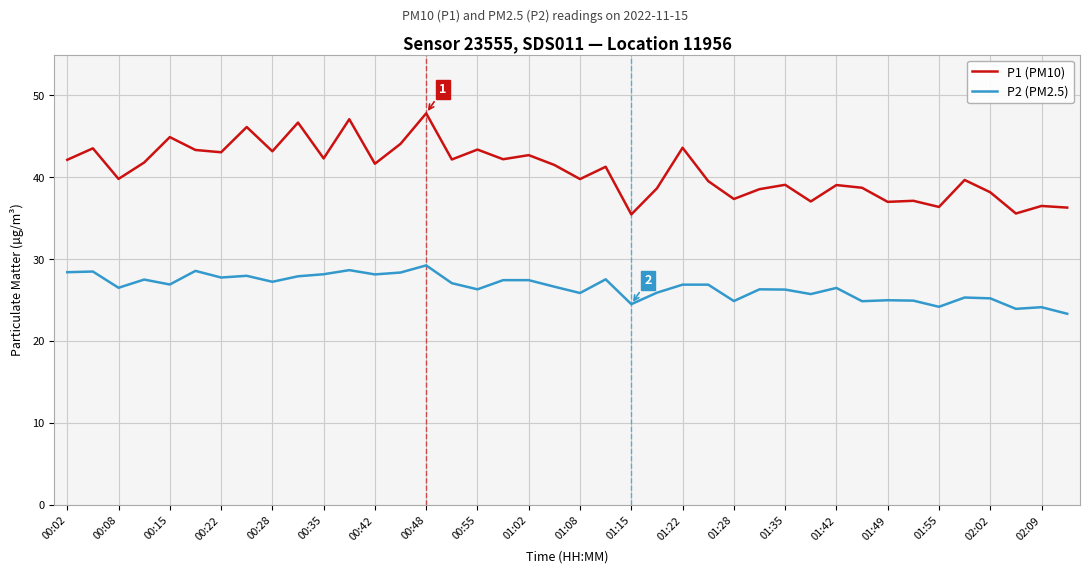

Does the chart have visible grid lines?

Yes